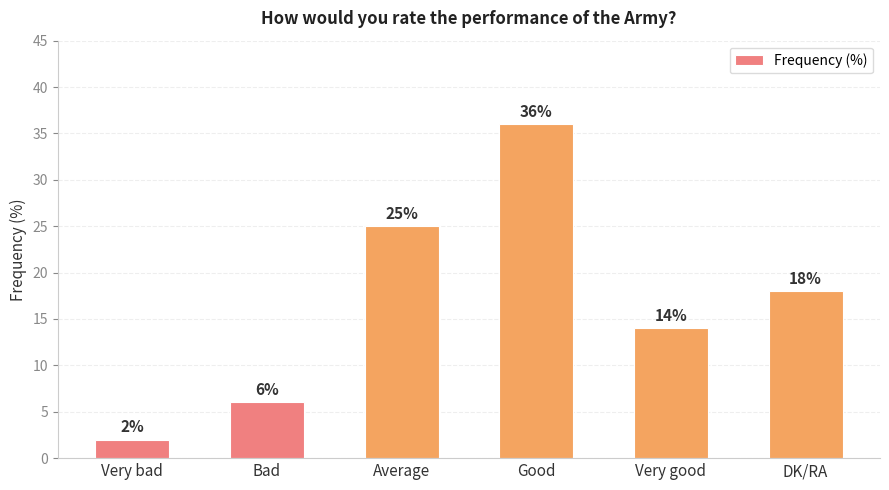

What is the difference between the maximum and minimum values?

34